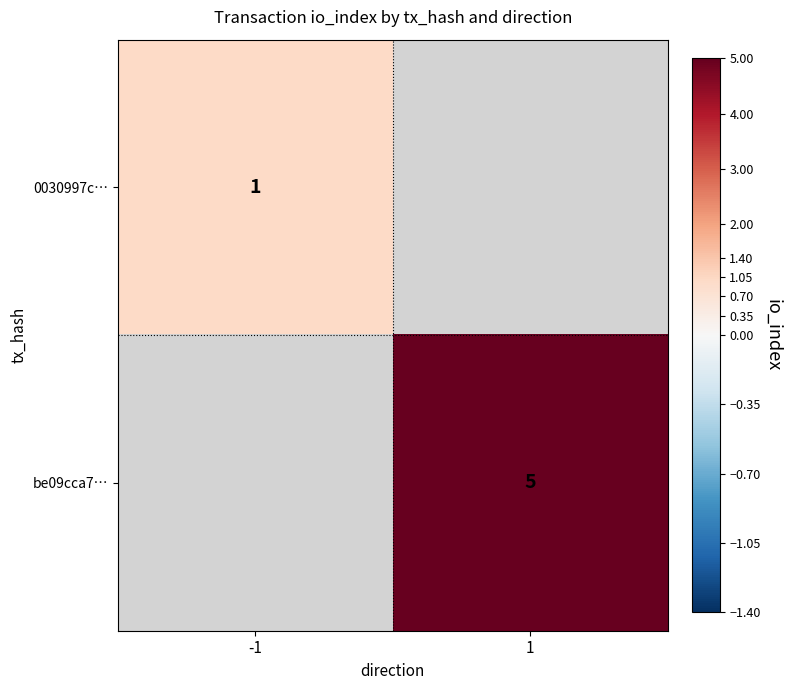

True or false: be09cca7… has a value of 2 at 1.

False